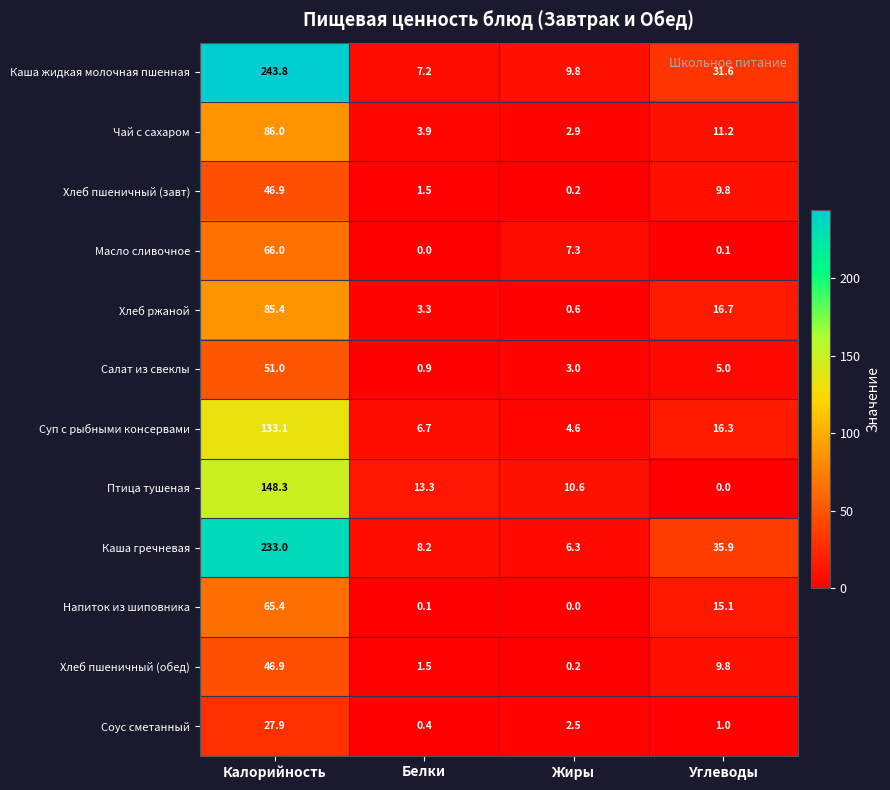

True or false: Соус сметанный has a value of 3.3 at Жиры.

False